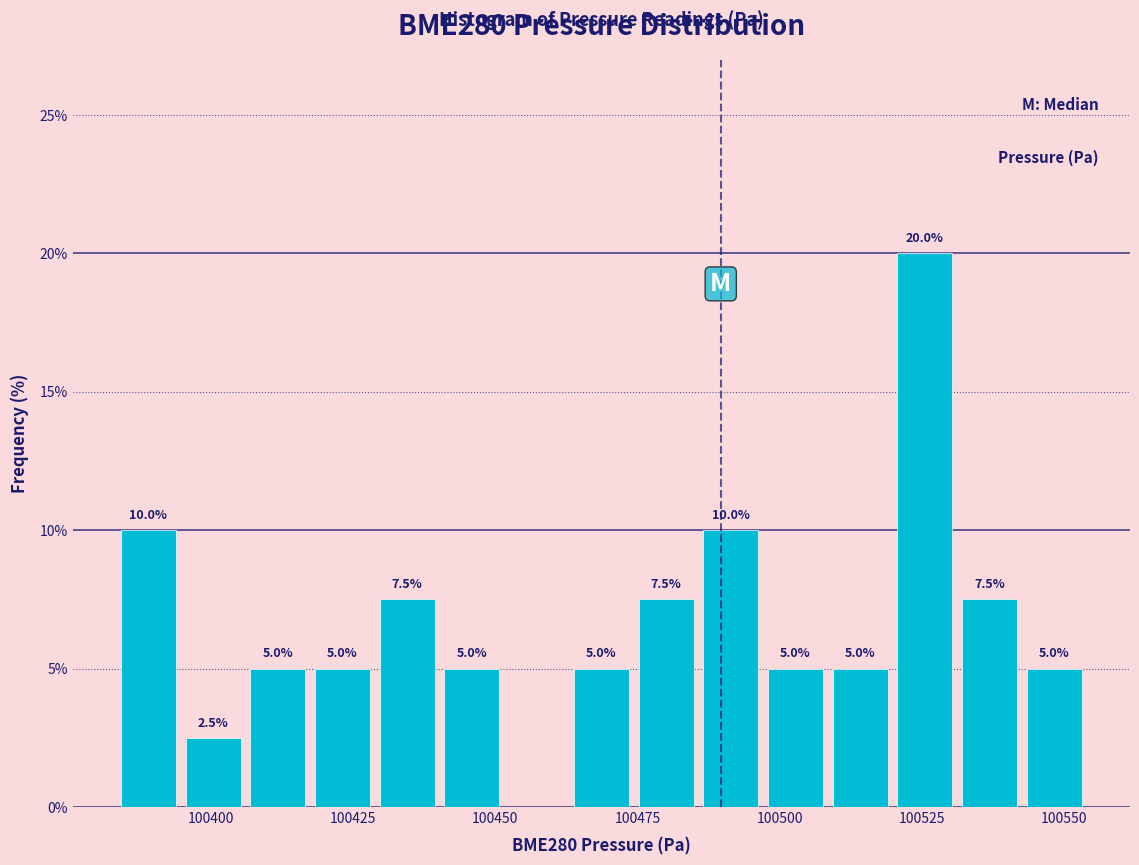

Around what value on the x-axis is the tallest bar? Give the approximate position of its centre, as read against the axis.

100525